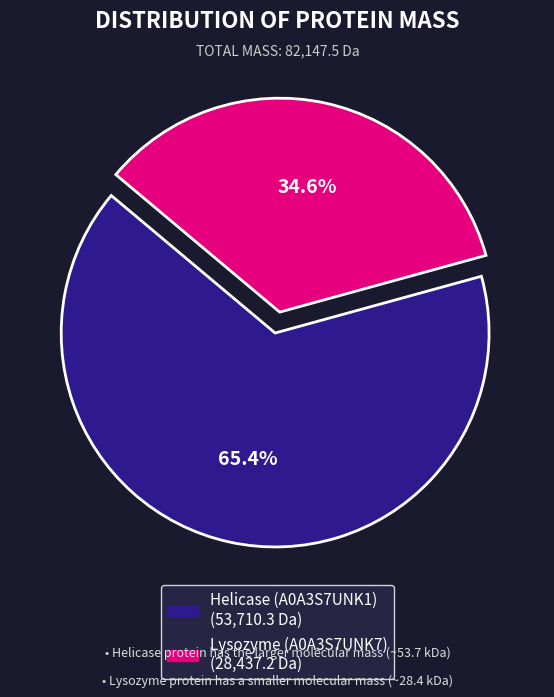

True or false: Helicase (A0A3S7UNK1) accounts for 65% of the total.

True